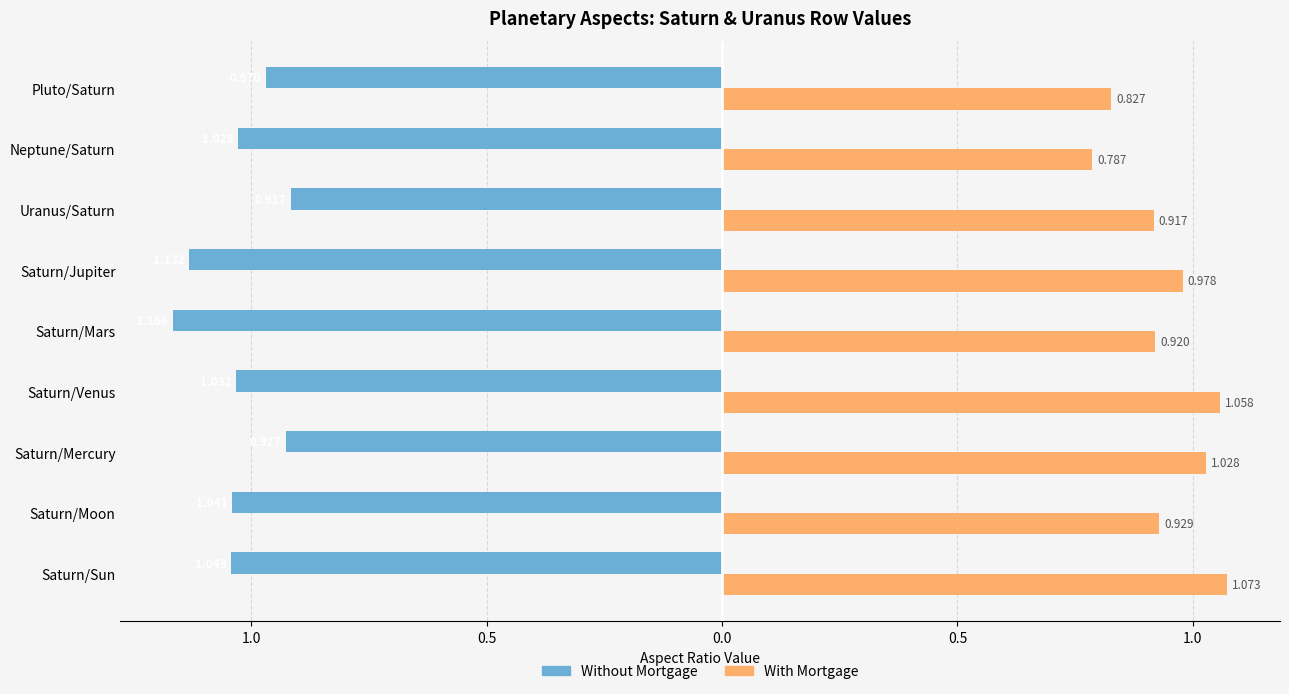

What are all the series names shown in the legend?

Without Mortgage, With Mortgage